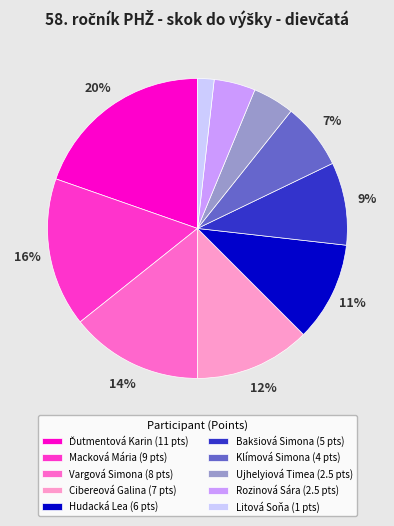

Is the sum of Cibereová Galina (7 pts) and Litová Soňa (1 pts) greater than half?

No